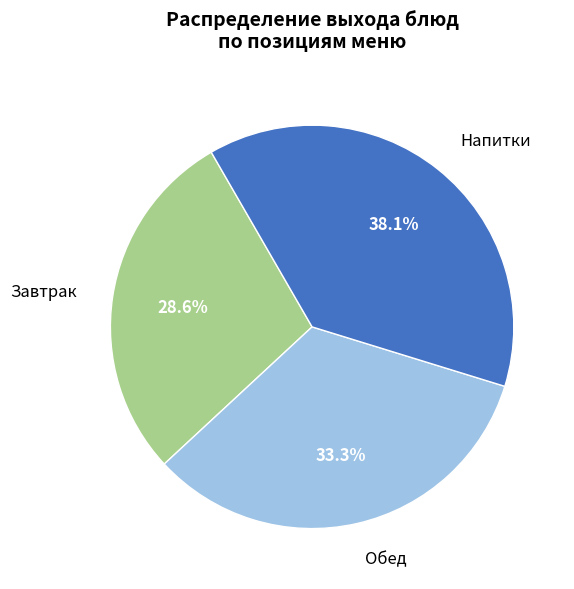

Is there a majority slice in this chart?

No